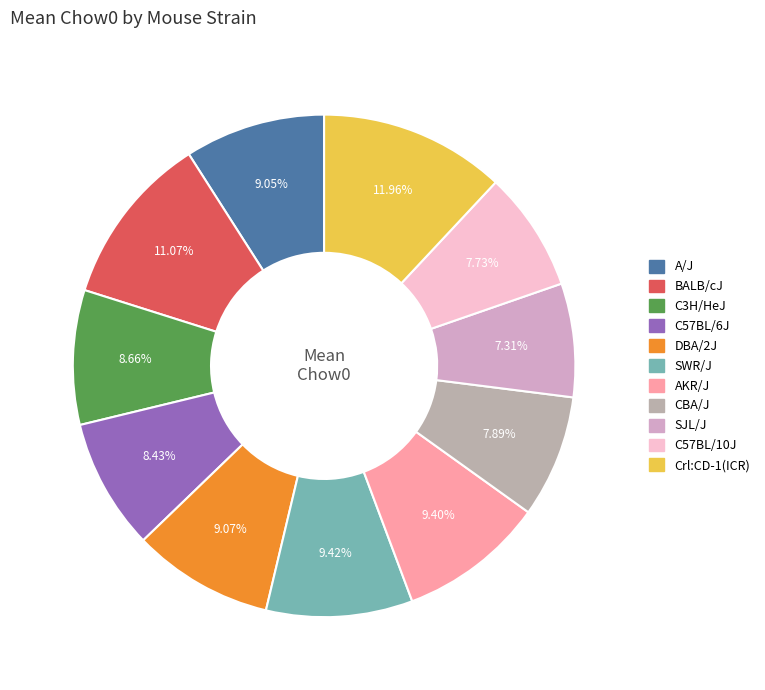

What portion of the pie excludes CBA/J?

92.1%